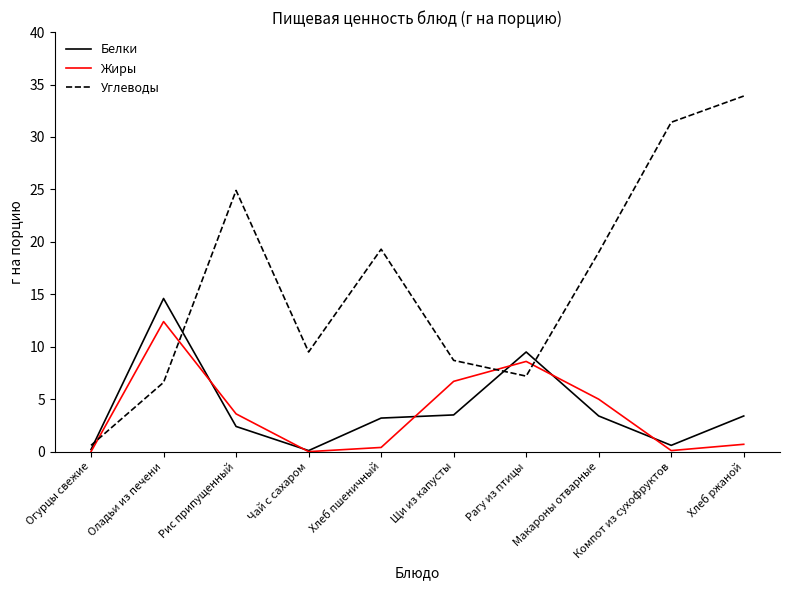

What position from the left is Макароны отварные?

8